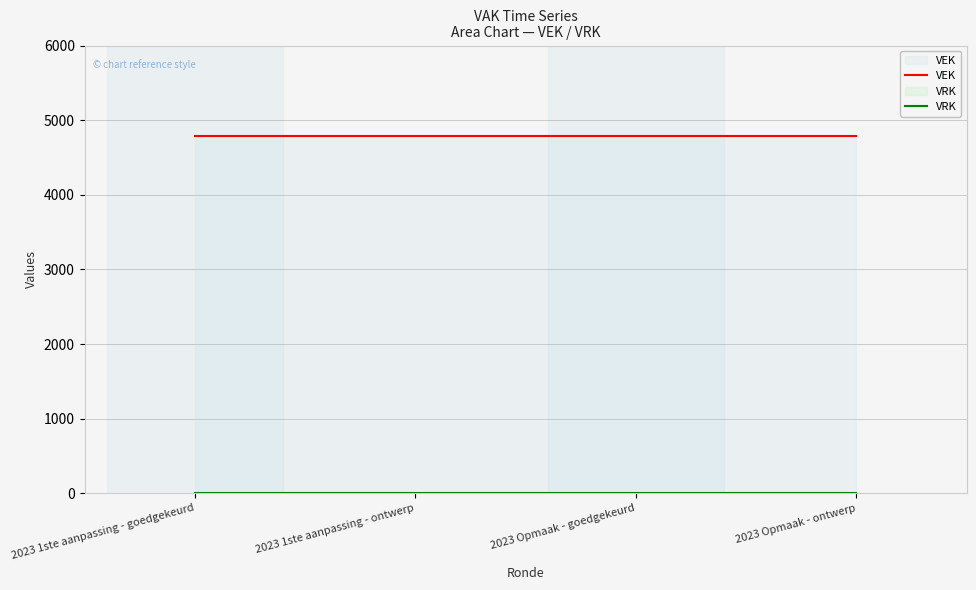

Reading left to right, transcribe all the data shown in this chart.

VEK: 4783	4783	4783	4783
VRK: 0	0	0	0